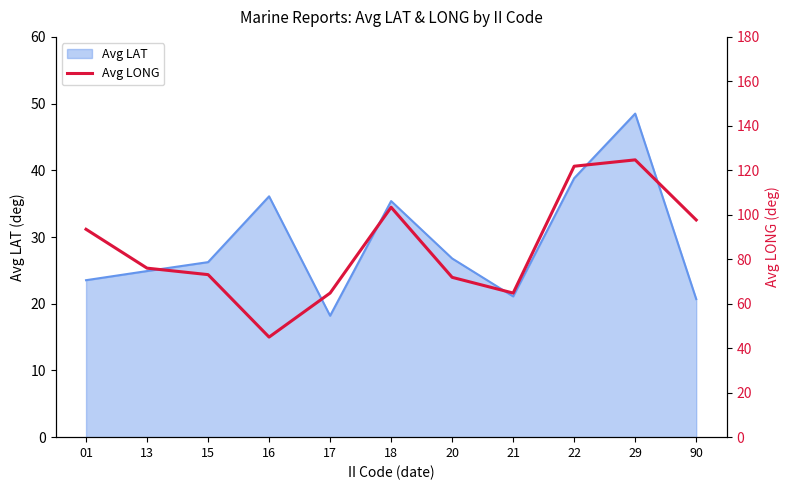

The value of Avg LAT at 16 is 36.1. True or false?

True